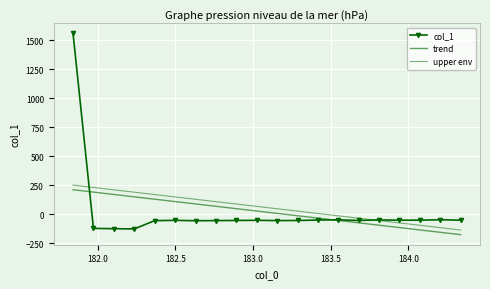

What are all the series names shown in the legend?

col_1, trend, upper env